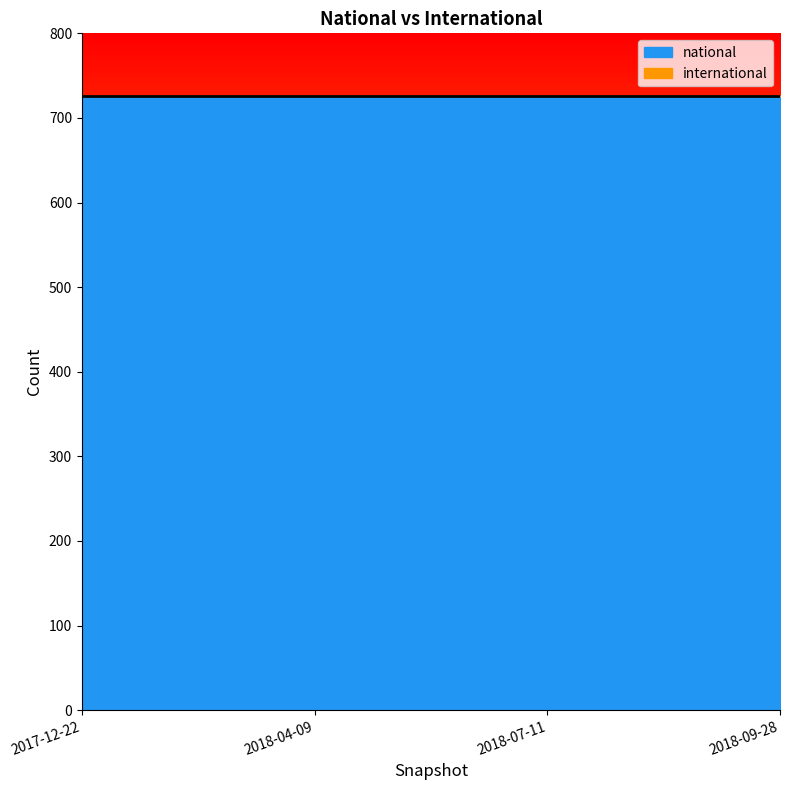

What position from the left is 2018-09-28?

4